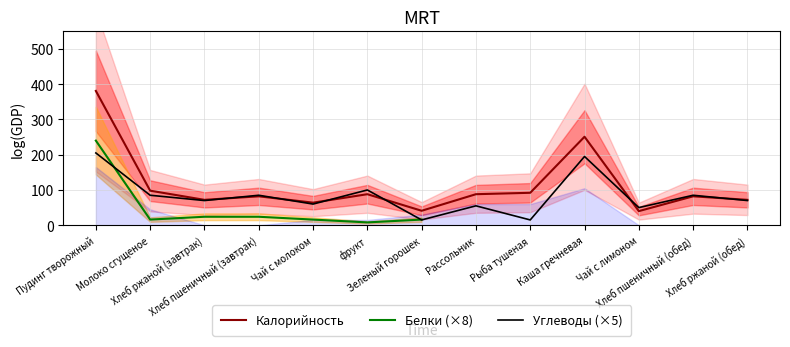

True or false: Углеводы has more than 0 interior local peaks.

True